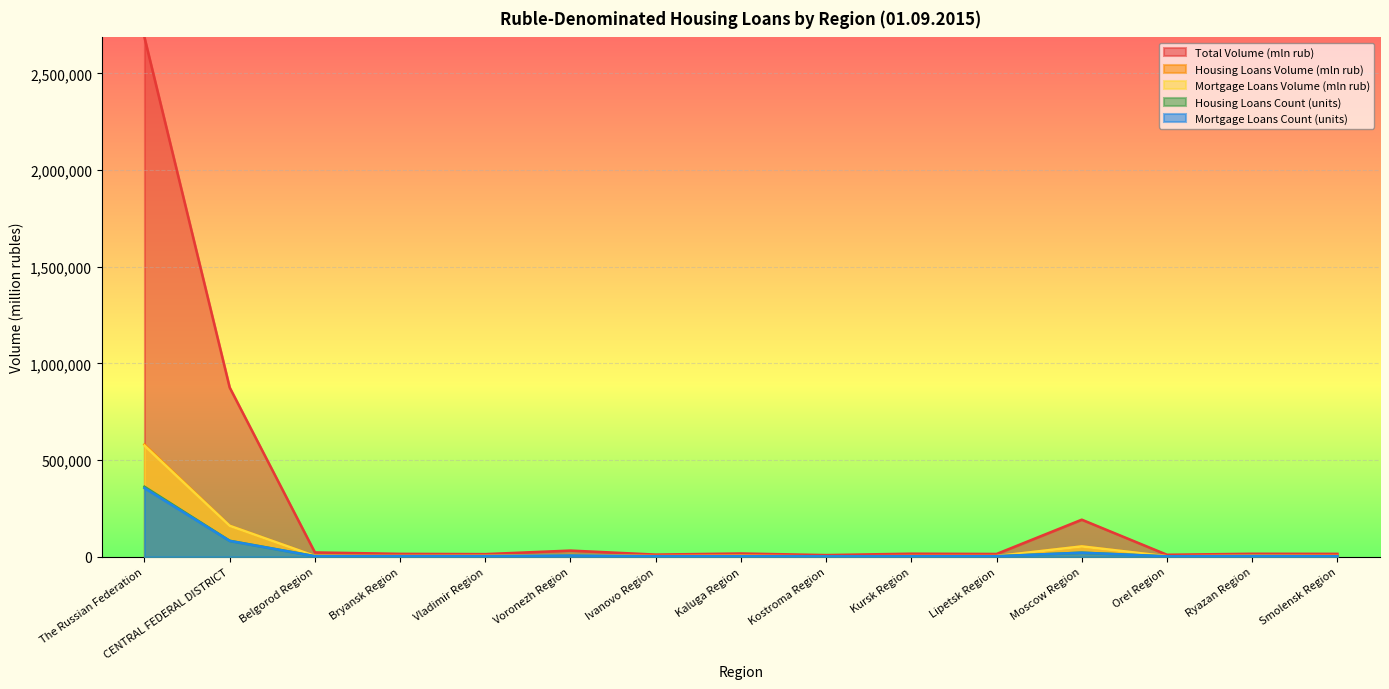

List the labels in order of Mortgage Loans Count (units) value, largest first.

The Russian Federation, CENTRAL FEDERAL DISTRICT, Moscow Region, Voronezh Region, Ryazan Region, Vladimir Region, Bryansk Region, Belgorod Region, Kaluga Region, Lipetsk Region, Kursk Region, Smolensk Region, Ivanovo Region, Orel Region, Kostroma Region